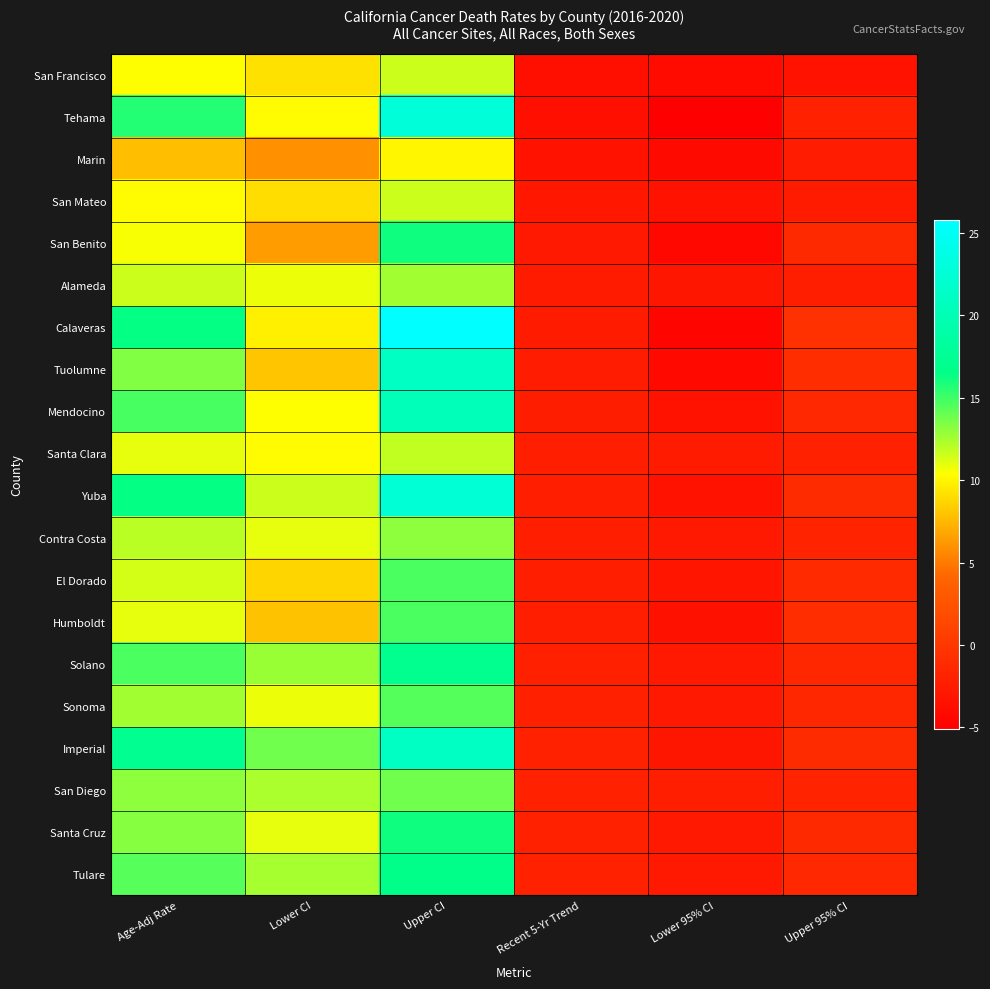

Reading left to right, transcribe all the data shown in this chart.

San Francisco: Age-Adj Rate=10.3	Lower CI=9.2	Upper CI=11.6	Recent 5-Yr Trend=-3.7	Lower 95% CI=-4.0	Upper 95% CI=-3.3
Tehama: Age-Adj Rate=15.7	Lower CI=10.2	Upper CI=22.9	Recent 5-Yr Trend=-3.6	Lower 95% CI=-5.1	Upper 95% CI=-2.0
Marin: Age-Adj Rate=7.8	Lower CI=5.9	Upper CI=10.0	Recent 5-Yr Trend=-3.3	Lower 95% CI=-4.1	Upper 95% CI=-2.5
San Mateo: Age-Adj Rate=10.2	Lower CI=9.0	Upper CI=11.6	Recent 5-Yr Trend=-2.9	Lower 95% CI=-3.3	Upper 95% CI=-2.6
San Benito: Age-Adj Rate=10.5	Lower CI=6.4	Upper CI=16.2	Recent 5-Yr Trend=-2.8	Lower 95% CI=-4.3	Upper 95% CI=-1.3
Alameda: Age-Adj Rate=11.6	Lower CI=10.8	Upper CI=12.6	Recent 5-Yr Trend=-2.6	Lower 95% CI=-3.0	Upper 95% CI=-2.3
Calaveras: Age-Adj Rate=16.4	Lower CI=9.8	Upper CI=25.8	Recent 5-Yr Trend=-2.6	Lower 95% CI=-4.6	Upper 95% CI=-0.6
Tuolumne: Age-Adj Rate=13.4	Lower CI=8.1	Upper CI=21.1	Recent 5-Yr Trend=-2.5	Lower 95% CI=-4.2	Upper 95% CI=-0.9
Mendocino: Age-Adj Rate=14.8	Lower CI=10.3	Upper CI=20.4	Recent 5-Yr Trend=-2.4	Lower 95% CI=-3.4	Upper 95% CI=-1.4
Santa Clara: Age-Adj Rate=10.9	Lower CI=10.2	Upper CI=11.8	Recent 5-Yr Trend=-2.3	Lower 95% CI=-2.6	Upper 95% CI=-2.0
Yuba: Age-Adj Rate=16.4	Lower CI=11.6	Upper CI=22.6	Recent 5-Yr Trend=-2.3	Lower 95% CI=-3.4	Upper 95% CI=-1.1
Contra Costa: Age-Adj Rate=12.0	Lower CI=10.9	Upper CI=13.1	Recent 5-Yr Trend=-2.2	Lower 95% CI=-2.7	Upper 95% CI=-1.8
El Dorado: Age-Adj Rate=11.4	Lower CI=8.7	Upper CI=14.7	Recent 5-Yr Trend=-2.2	Lower 95% CI=-3.1	Upper 95% CI=-1.2
Humboldt: Age-Adj Rate=10.9	Lower CI=7.9	Upper CI=14.7	Recent 5-Yr Trend=-2.2	Lower 95% CI=-3.5	Upper 95% CI=-0.9
Solano: Age-Adj Rate=14.7	Lower CI=12.8	Upper CI=17.0	Recent 5-Yr Trend=-2.1	Lower 95% CI=-2.8	Upper 95% CI=-1.5
Sonoma: Age-Adj Rate=12.6	Lower CI=10.8	Upper CI=14.5	Recent 5-Yr Trend=-2.1	Lower 95% CI=-2.7	Upper 95% CI=-1.5
Imperial: Age-Adj Rate=17.2	Lower CI=13.8	Upper CI=21.1	Recent 5-Yr Trend=-2.0	Lower 95% CI=-3.0	Upper 95% CI=-1.1
San Diego: Age-Adj Rate=13.1	Lower CI=12.4	Upper CI=13.8	Recent 5-Yr Trend=-2.0	Lower 95% CI=-2.2	Upper 95% CI=-1.9
Santa Cruz: Age-Adj Rate=13.3	Lower CI=10.9	Upper CI=16.2	Recent 5-Yr Trend=-2.0	Lower 95% CI=-2.7	Upper 95% CI=-1.3
Tulare: Age-Adj Rate=14.4	Lower CI=12.5	Upper CI=16.6	Recent 5-Yr Trend=-2.0	Lower 95% CI=-2.7	Upper 95% CI=-1.4